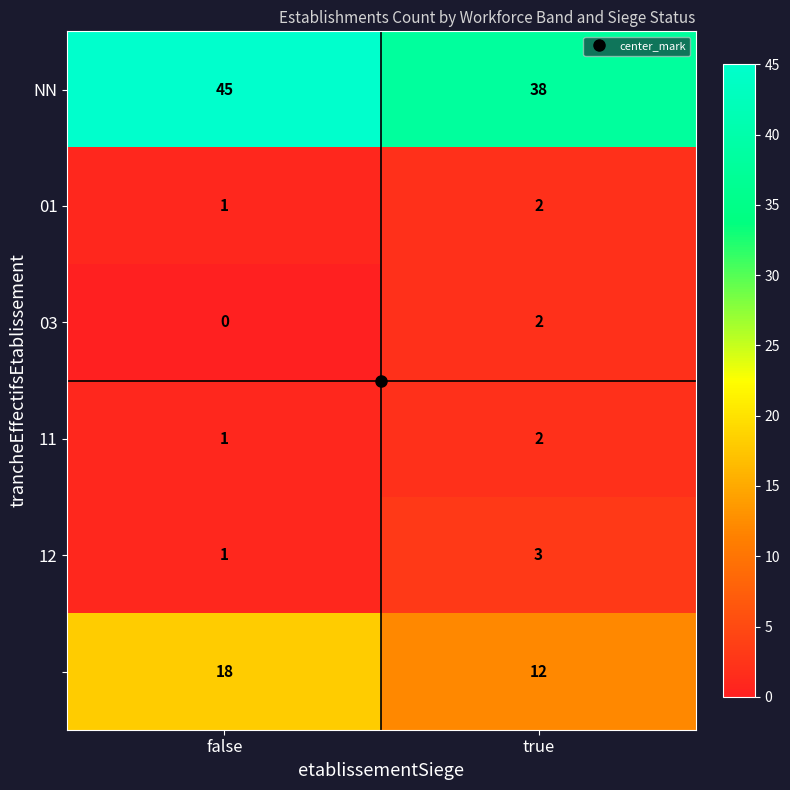

What is the difference between the highest and lowest values at true?

36